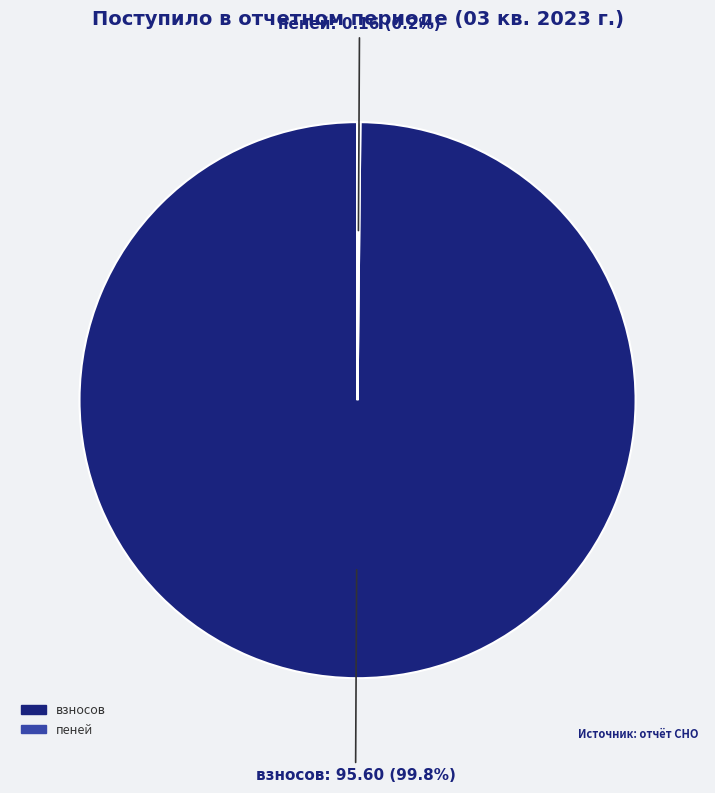

Is there a majority slice in this chart?

Yes